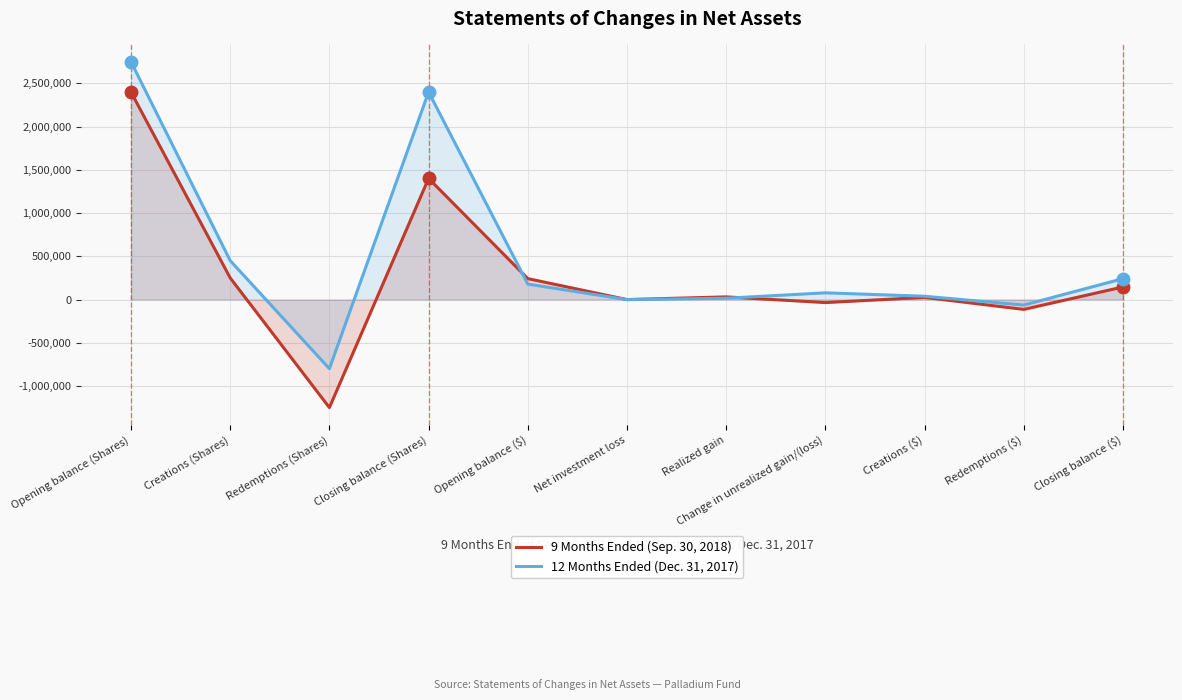

Reading right to left, extract all data points from this chart.

9 Months Ended (Sep. 30, 2018): 145322	-114467	24277	-35619	30418	-842	241555	1400000	-1250000	250000	2400000
12 Months Ended (Dec. 31, 2017): 241555	-64629	37402	77205	14603	-1278	178252	2400000	-800000	450000	2750000